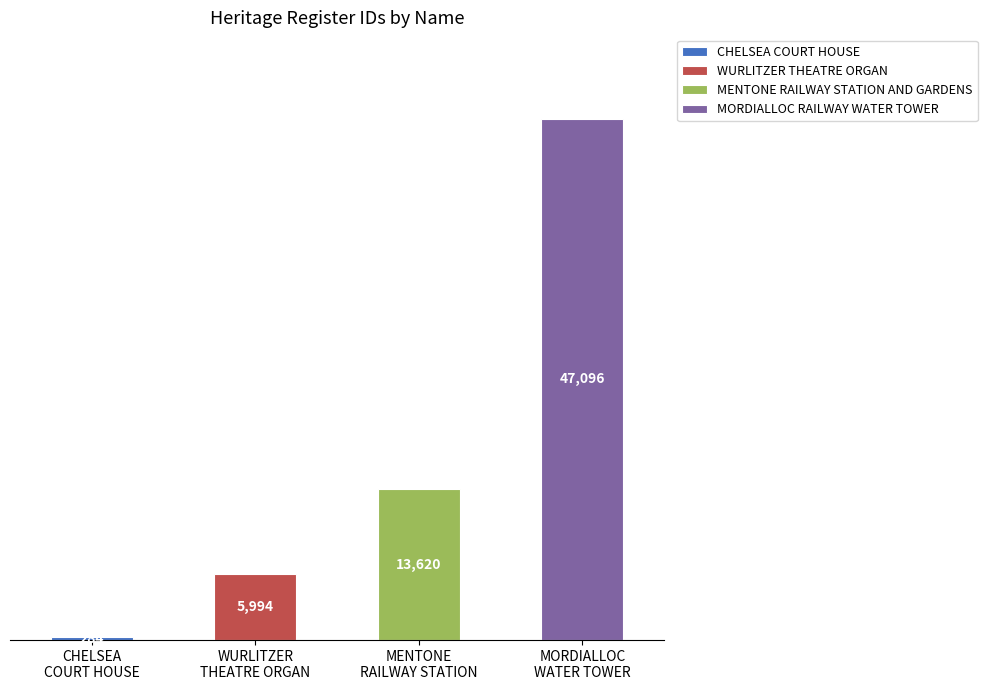

What is the sum of the values at WURLITZER THEATRE ORGAN and CHELSEA COURT HOUSE?

6278